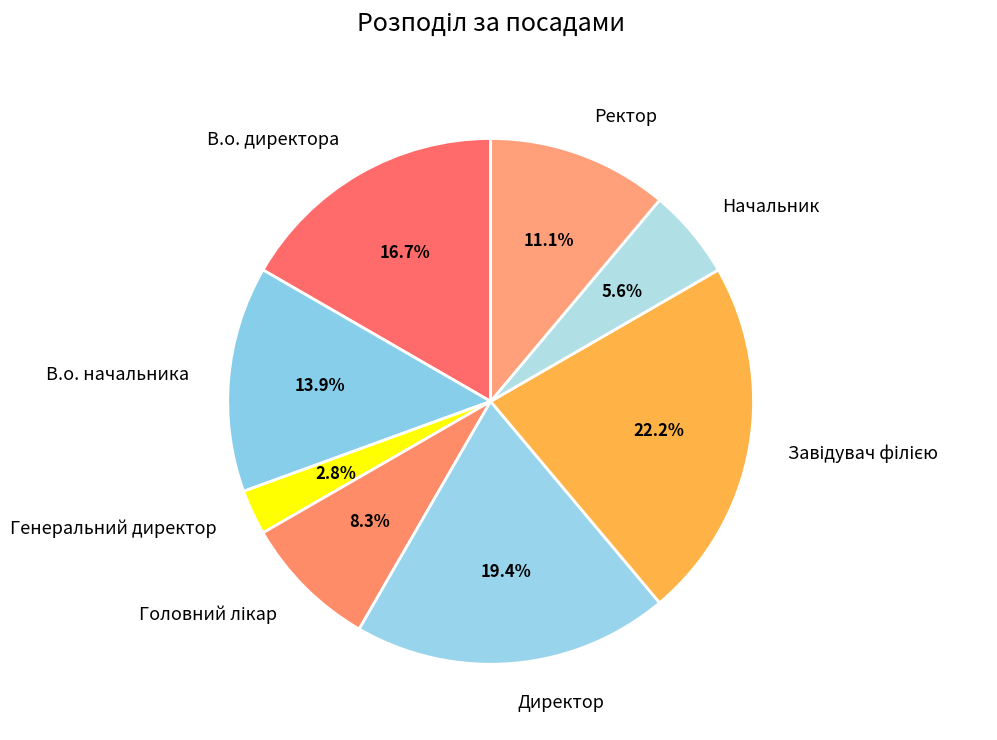

Does В.о. начальника represent more than half of the total?

No